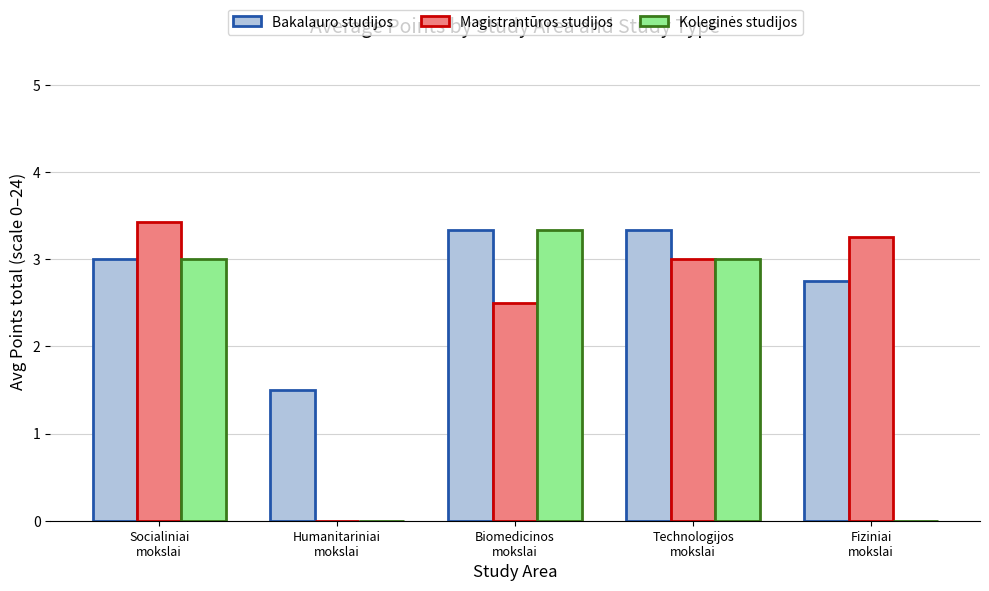

What is the highest value of the Magistrantūros studijos series?

3.4